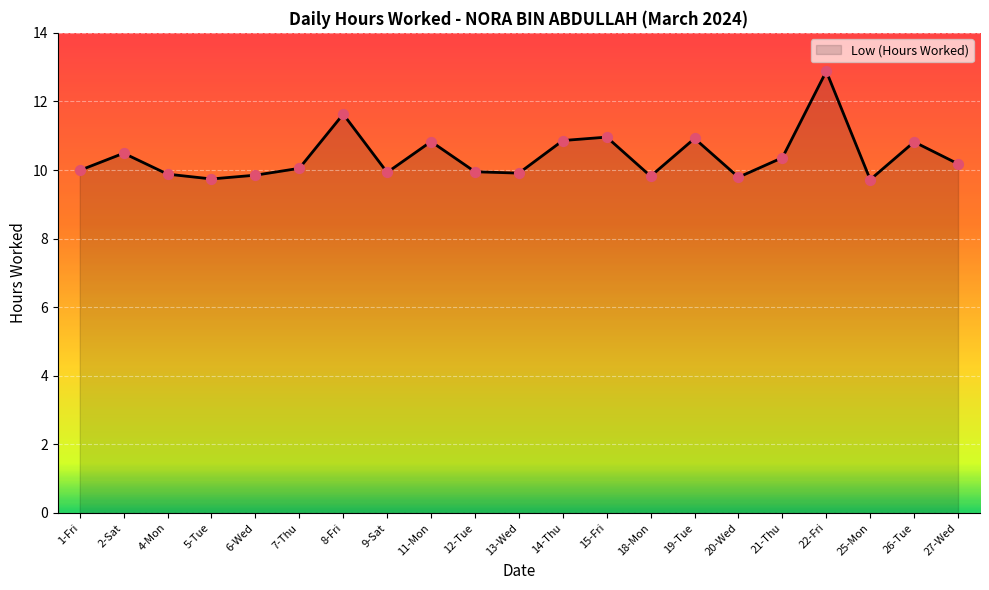

What is the ratio of the value at 5-Tue to the value at 9-Sat?

1.0